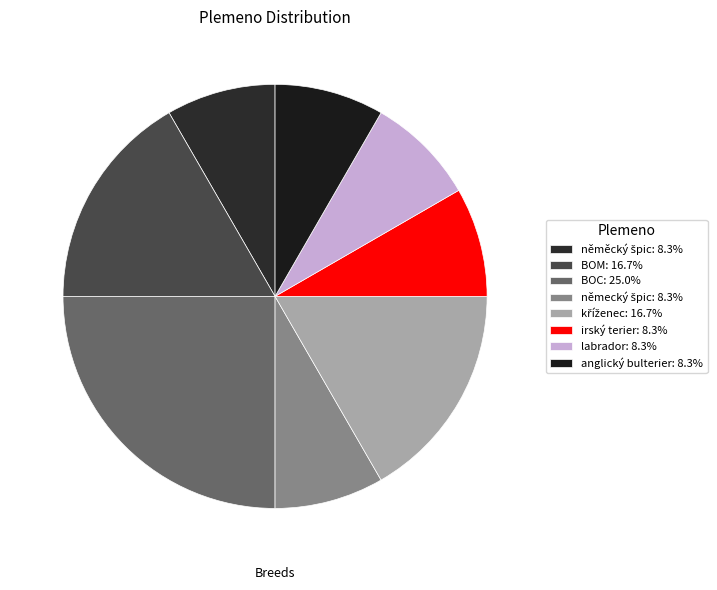

To the nearest percent, what percentage of the pie is BOM?

17%